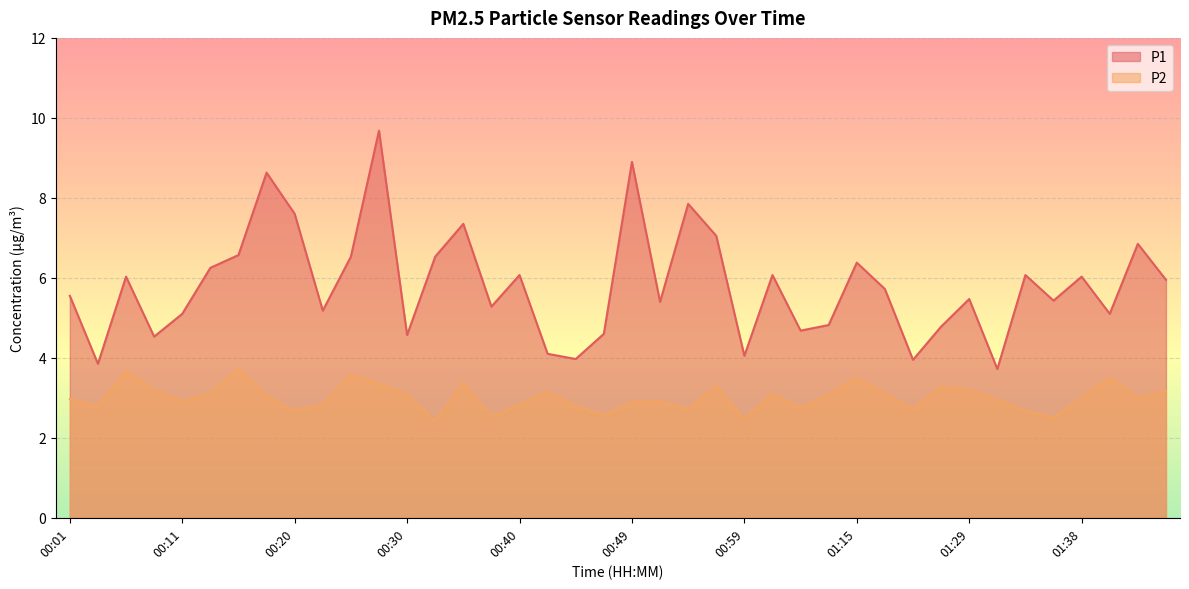

Where is the first local maximum for P1?

00:06